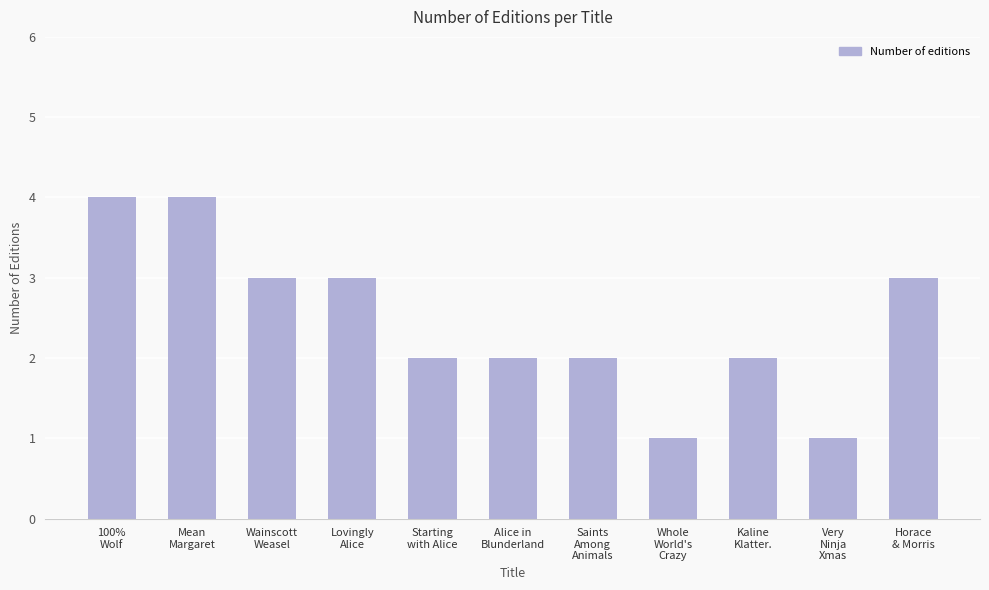

Reading left to right, extract all data points from this chart.

4	4	3	3	2	2	2	1	2	1	3